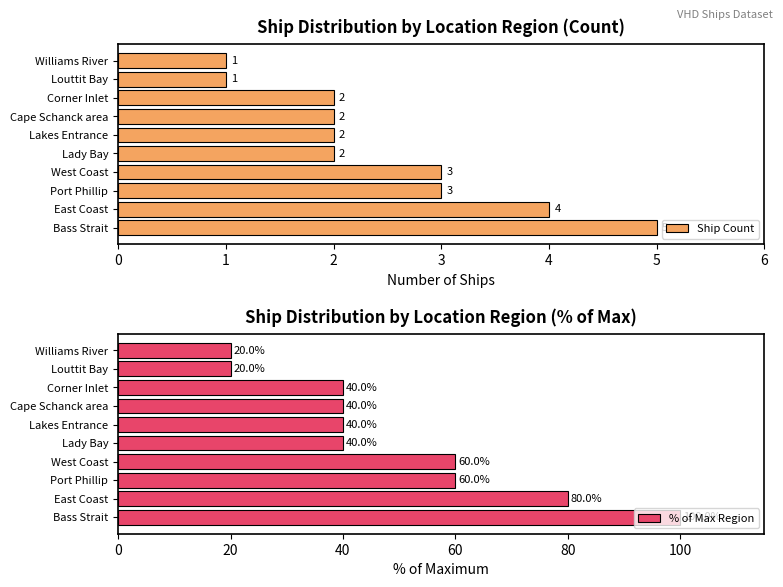

What are all the series names shown in the legend?

Ship Count, % of Max Region